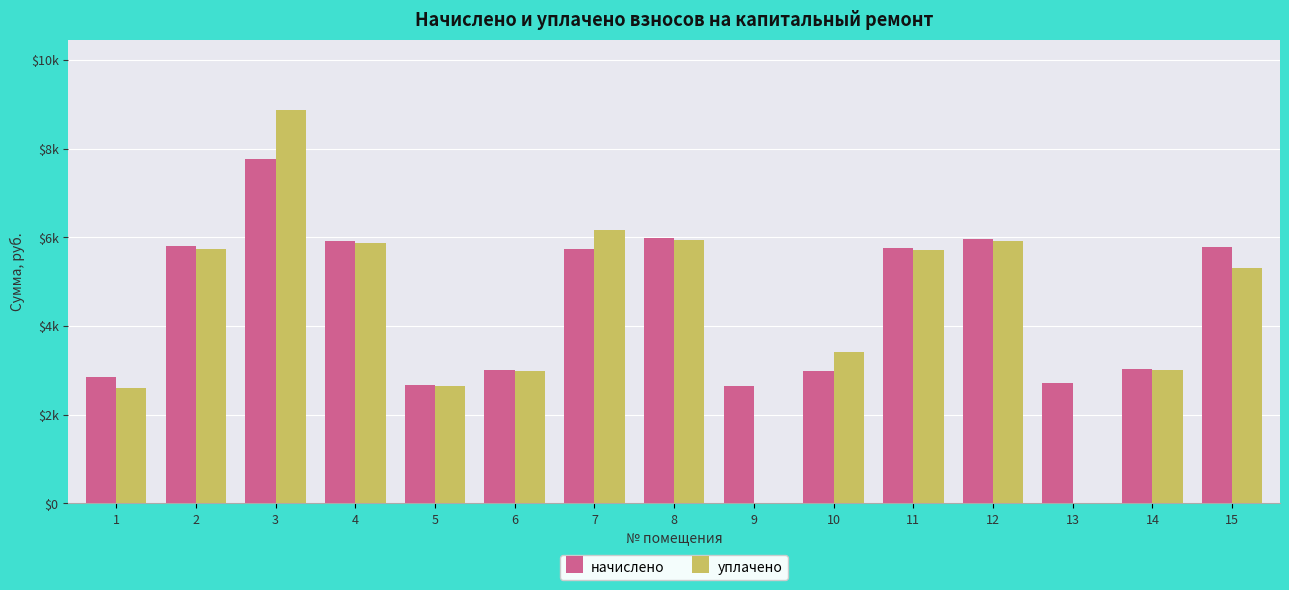

What are all the series names shown in the legend?

начислено, уплачено